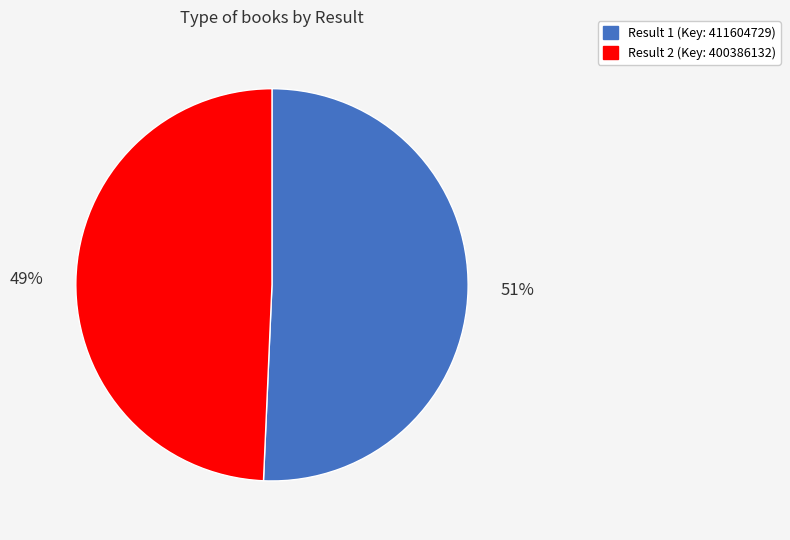

Between Result 1 (Key: 411604729) and Result 2 (Key: 400386132), which is larger?

Result 1 (Key: 411604729)